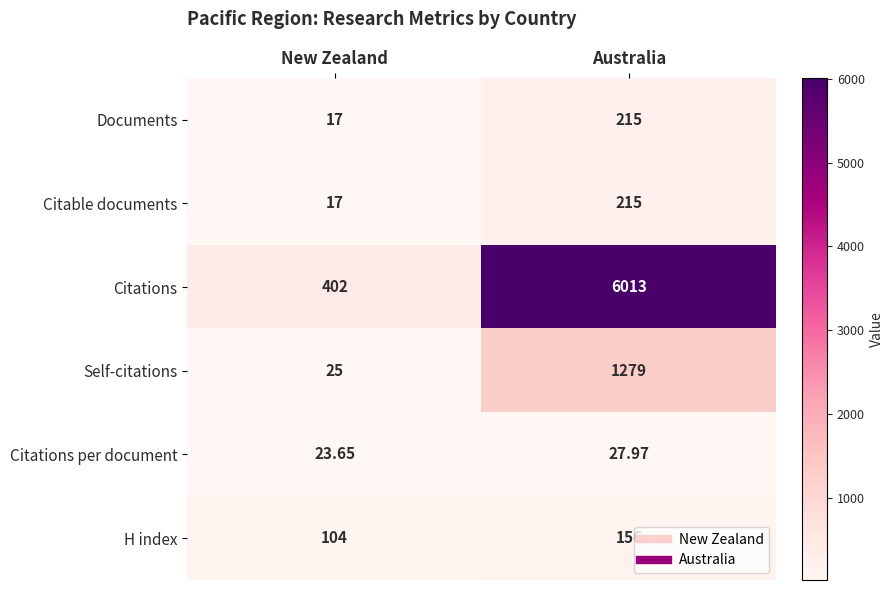

Which series changed the most between New Zealand and Australia?

Citations